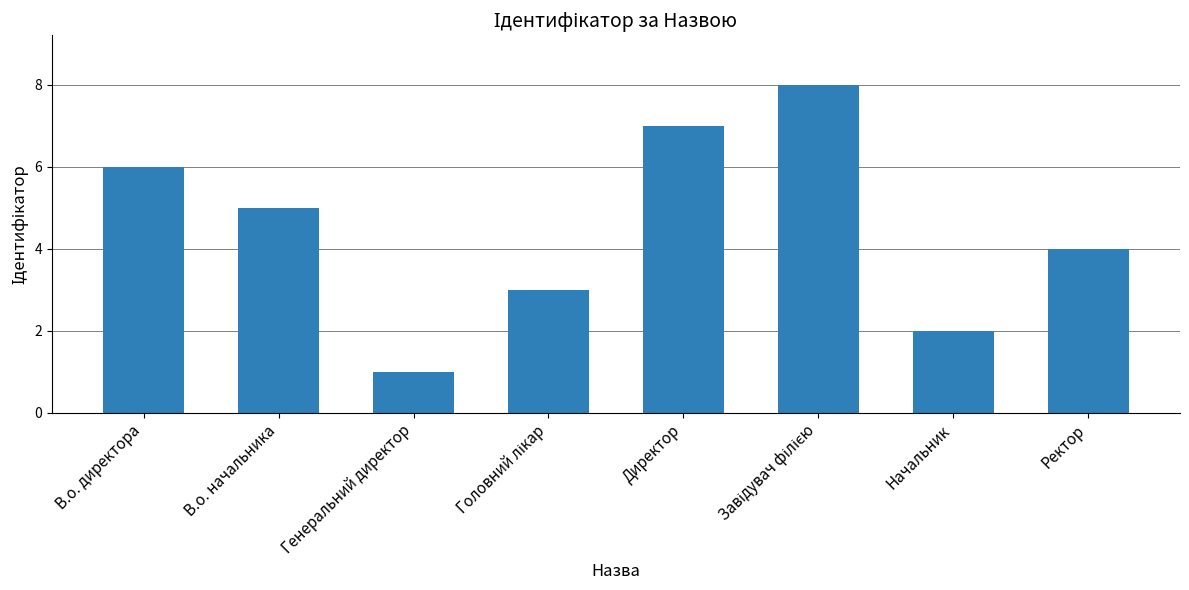

Which has a higher value, Ректор or В.о. начальника?

В.о. начальника